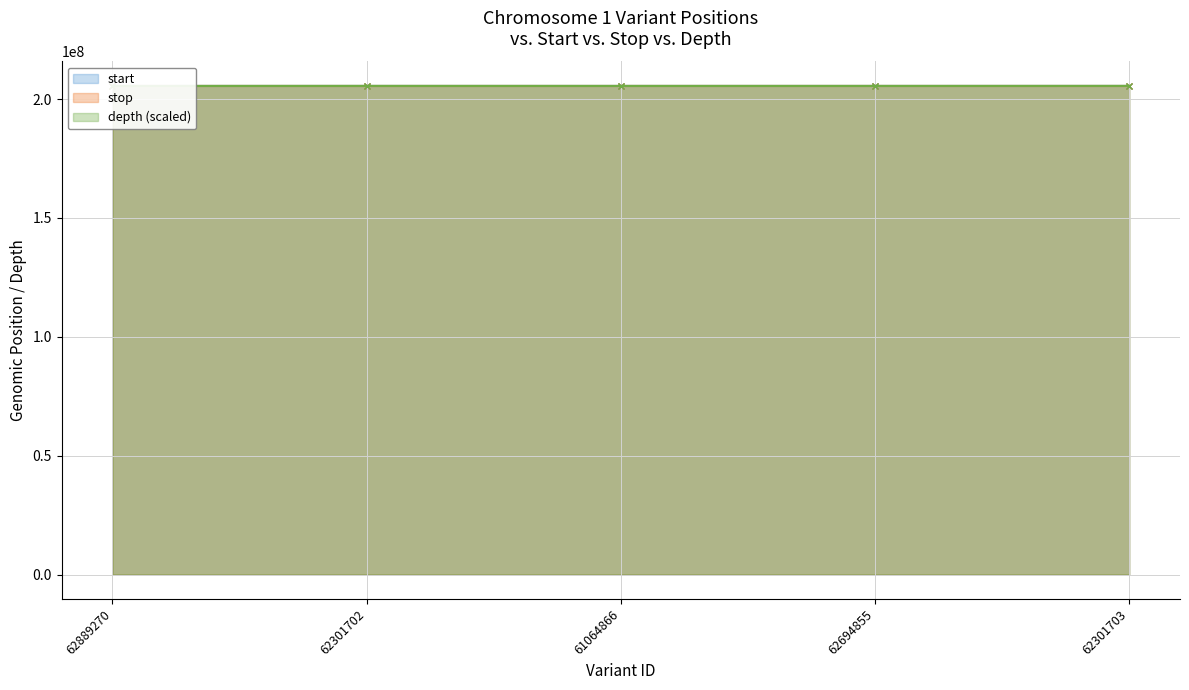

Is it true that start equals 205520563 at 62694855?

True